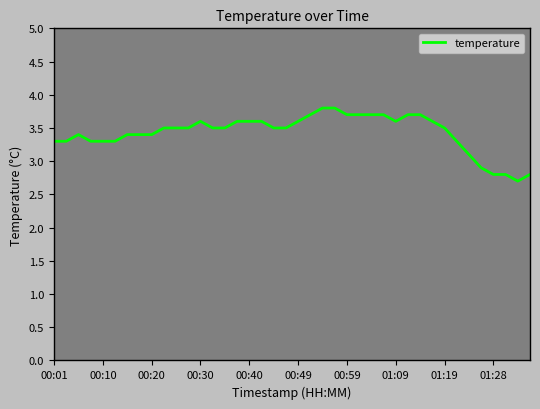

The chart shows a value of 3.6 at 01:09. True or false?

True